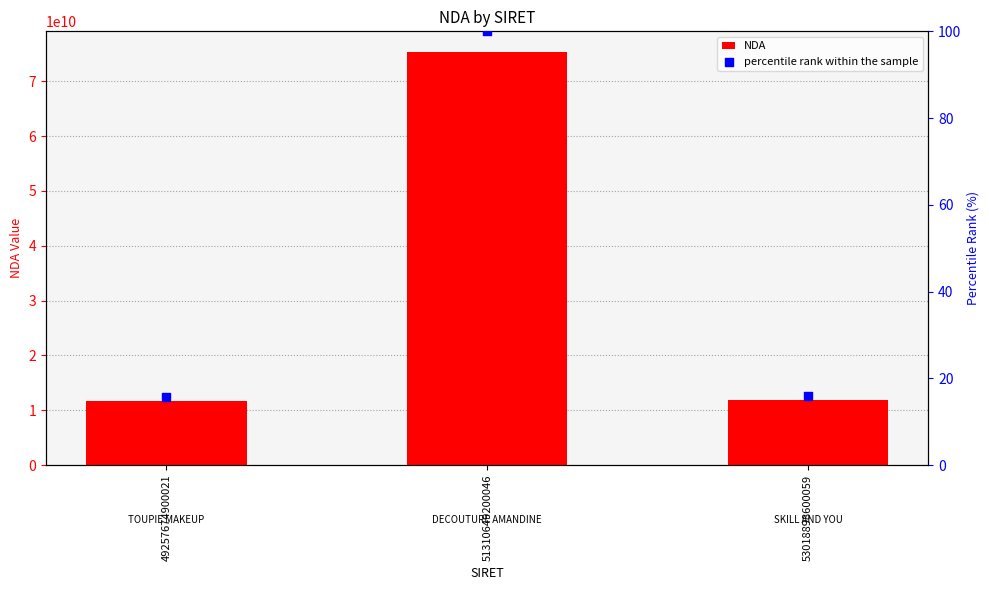

At which category is the sum across all series the highest?

51310649200046